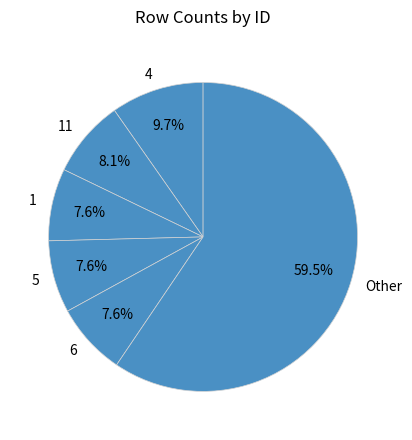

Which slice is the largest?

Other